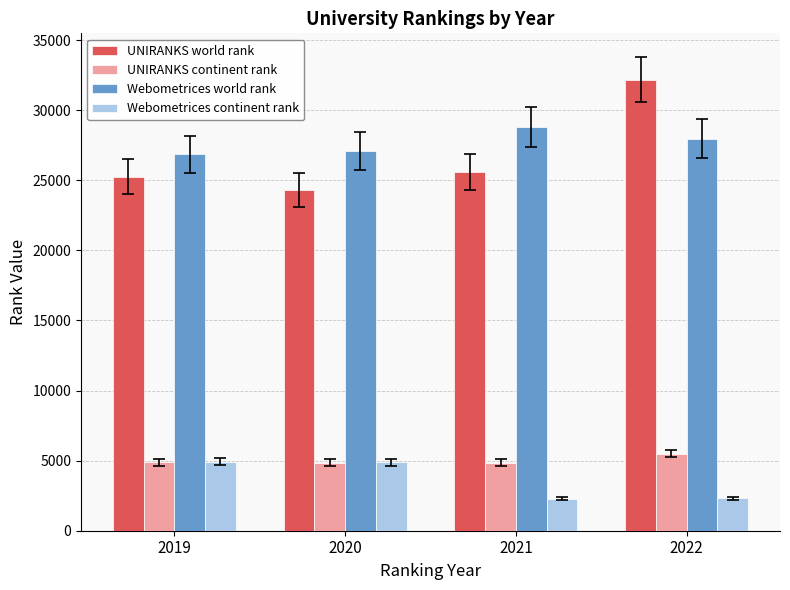

Which category has the highest value across all series?

2022